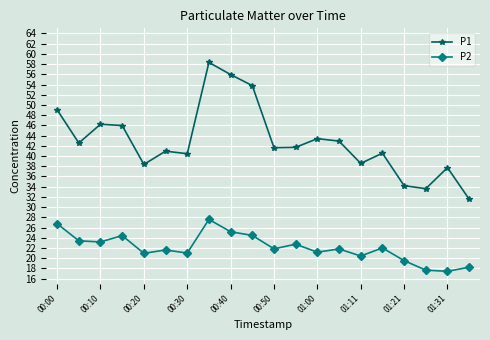

Rank the series by their average value, from highest to lowest.

P1, P2